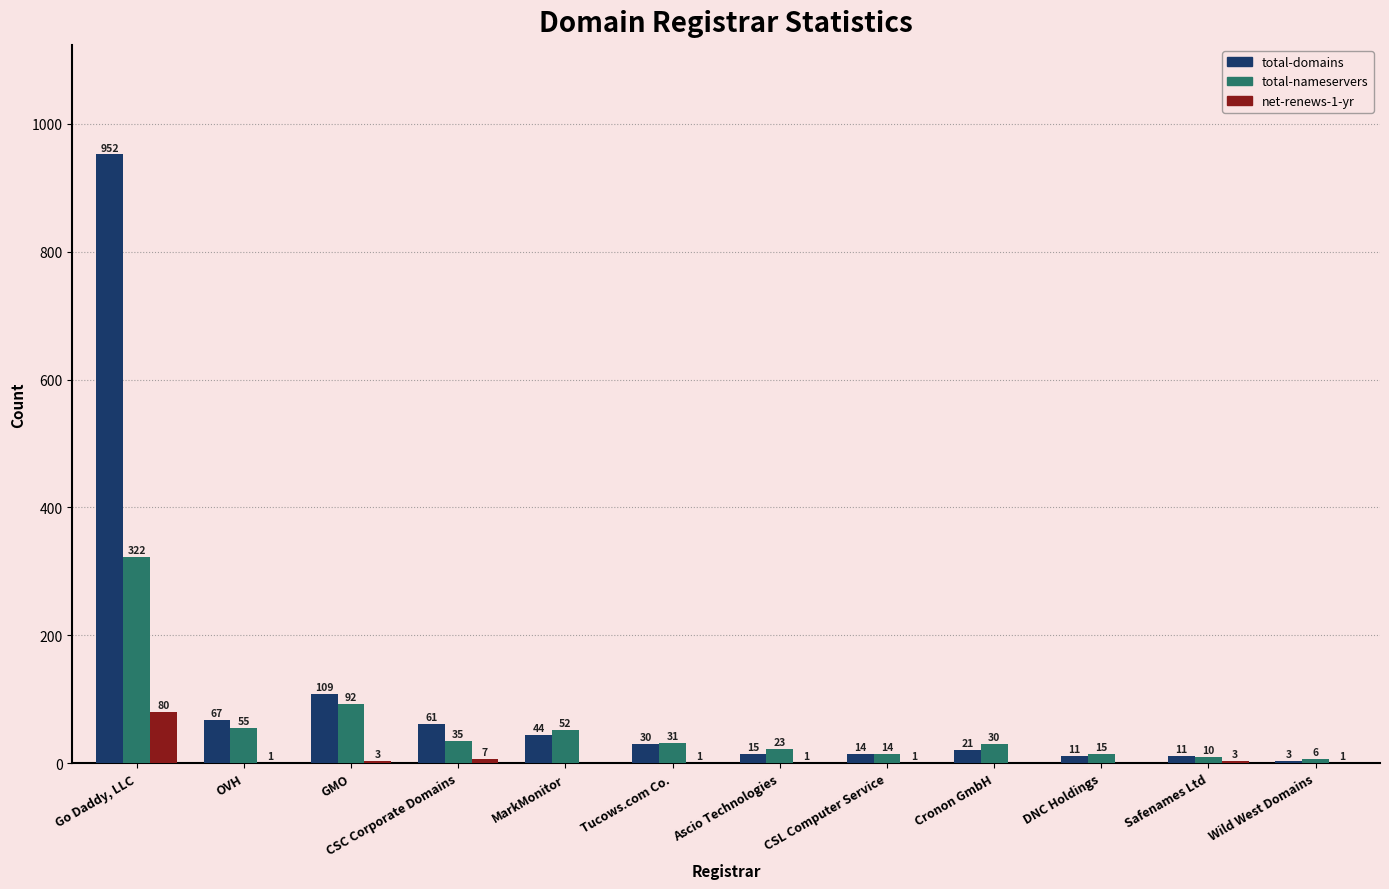

Is the value of net-renews-1-yr at MarkMonitor greater than the value of total-nameservers at CSC Corporate Domains?

No